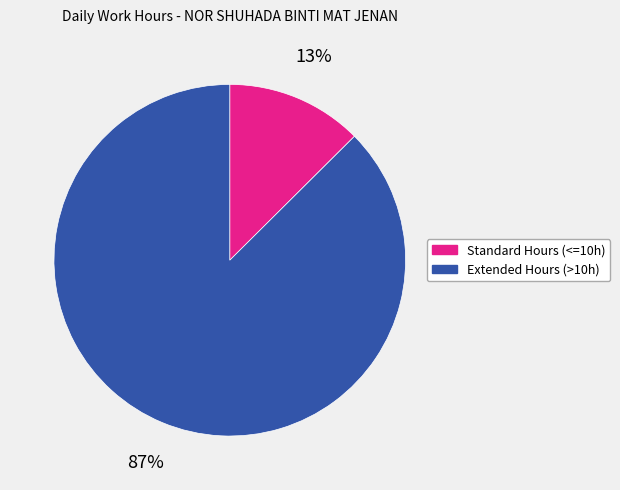

Which category has the biggest portion of the pie?

Extended Hours (>10h)